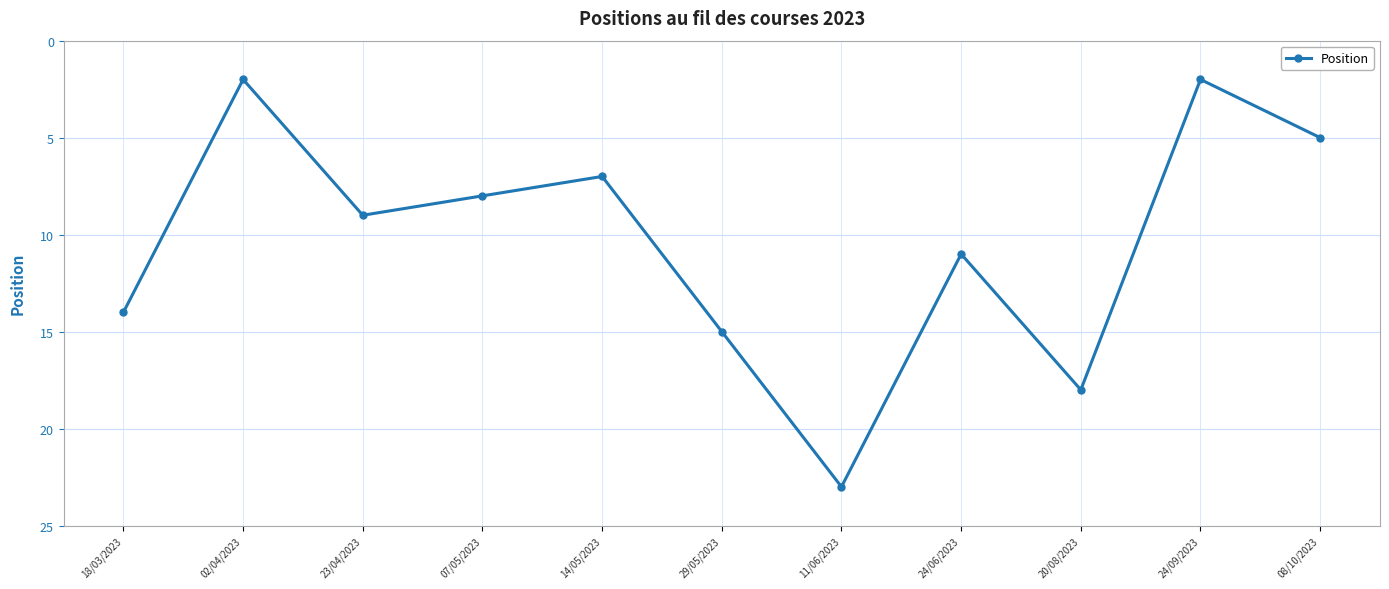

What is the label of the 11th point from the left?

08/10/2023